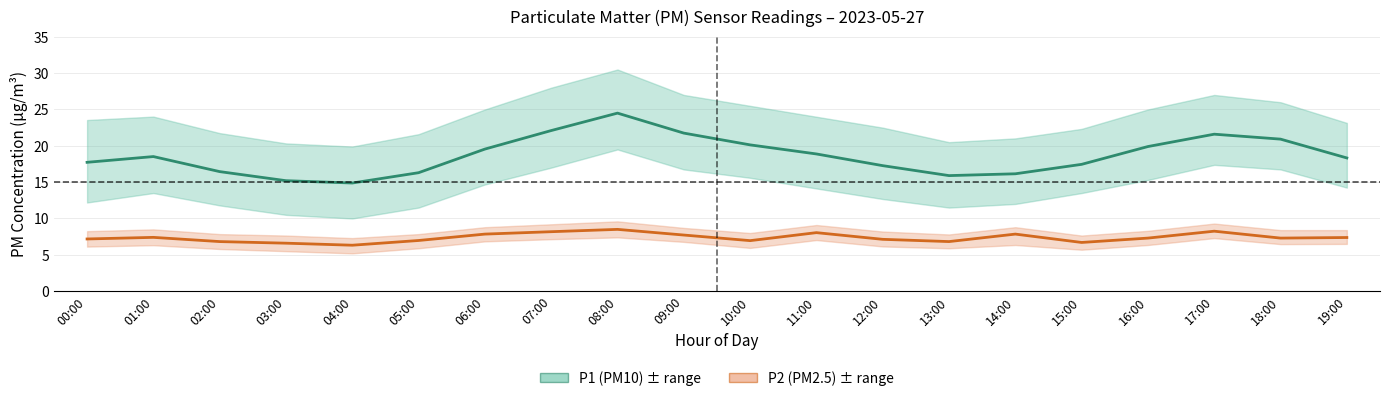

Does the chart display data point markers on the line(s)?

No